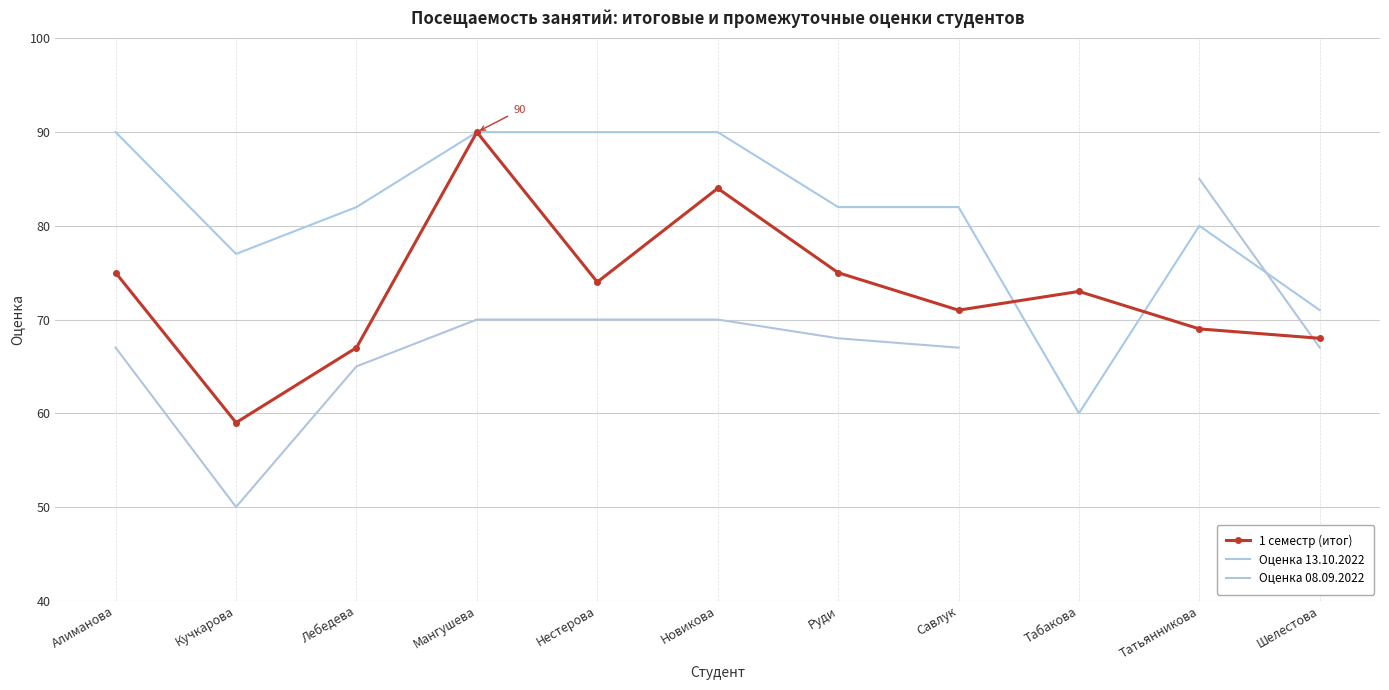

The Оценка 13.10.2022 series shows 121 at Руди. True or false?

False